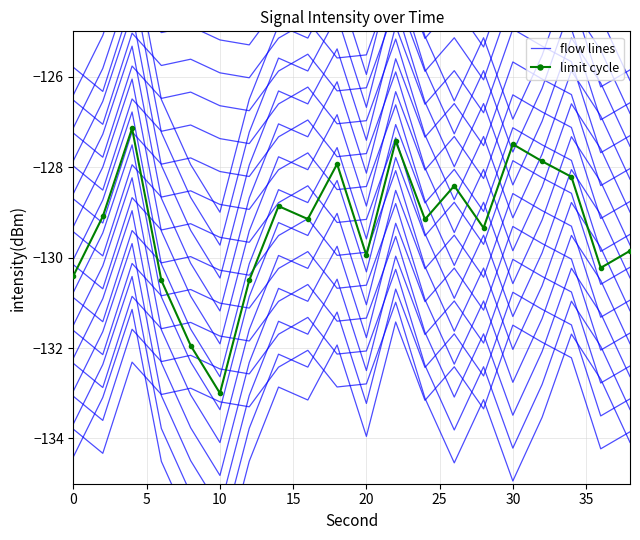

At which label does limit cycle reach its minimum?

10